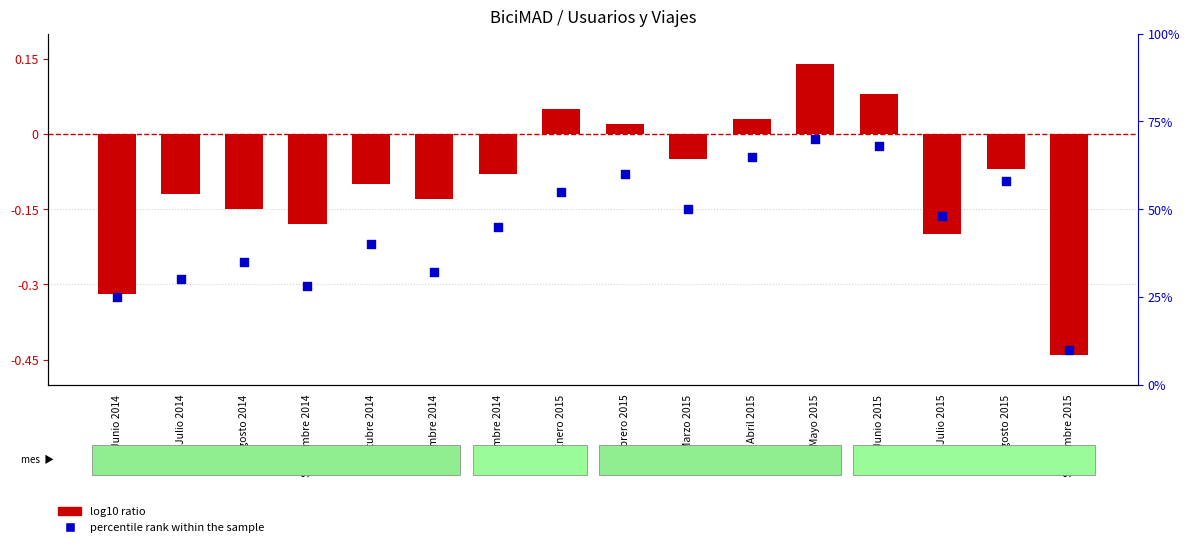

Which series contains the lowest Y value?

log10 ratio